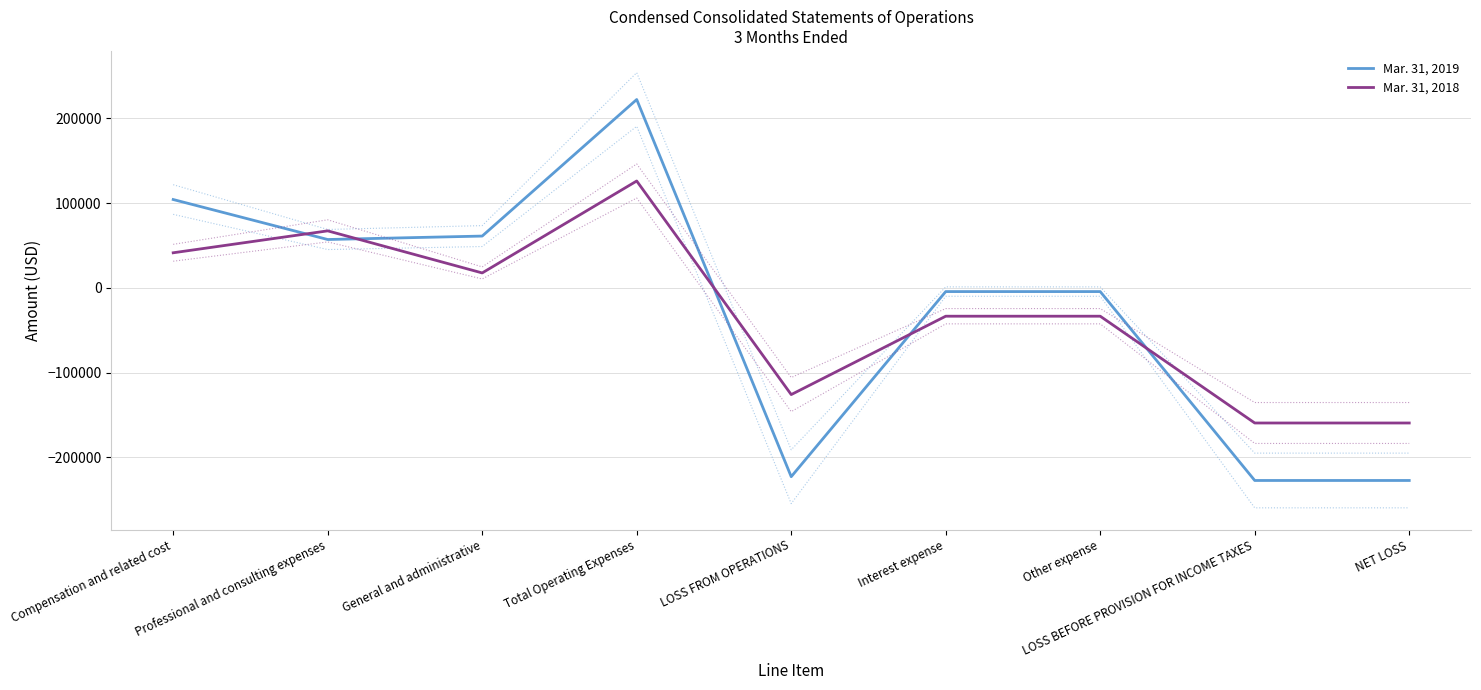

What position from the left is General and administrative?

3